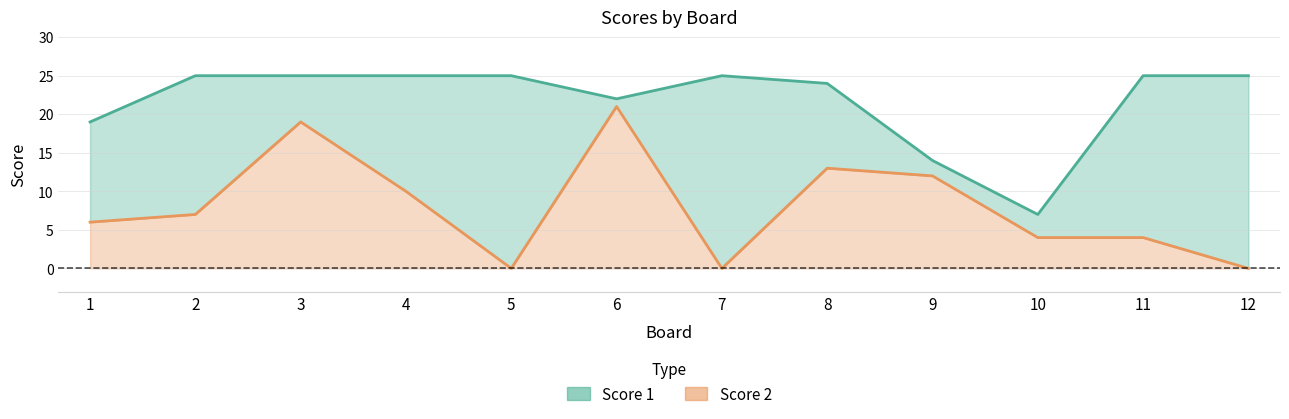

Which series has the largest total across all categories?

Score 1